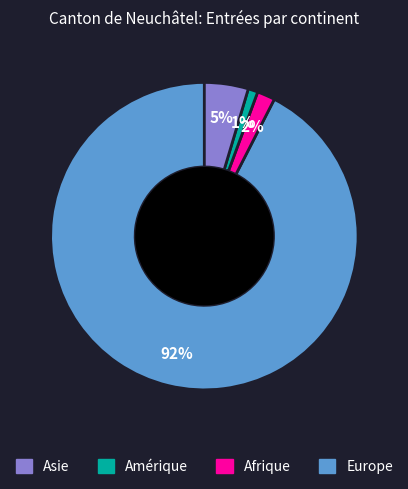

Does any single category account for the majority?

Yes